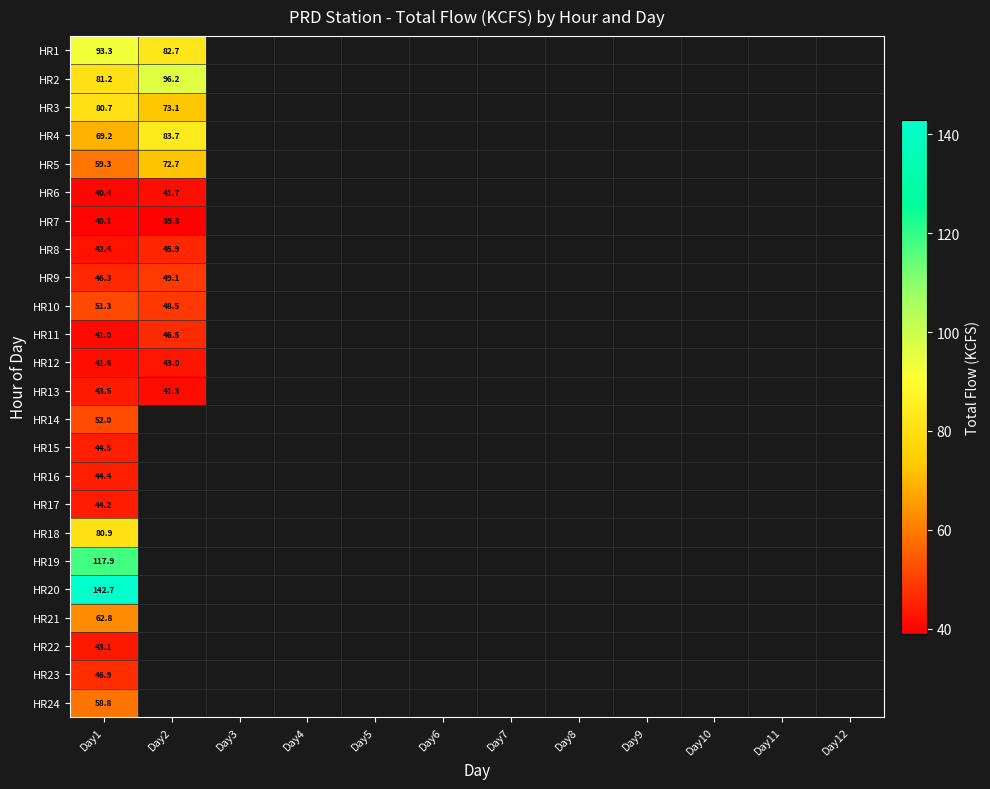

True or false: HR1 has a value of 118.4 at Day2.

False